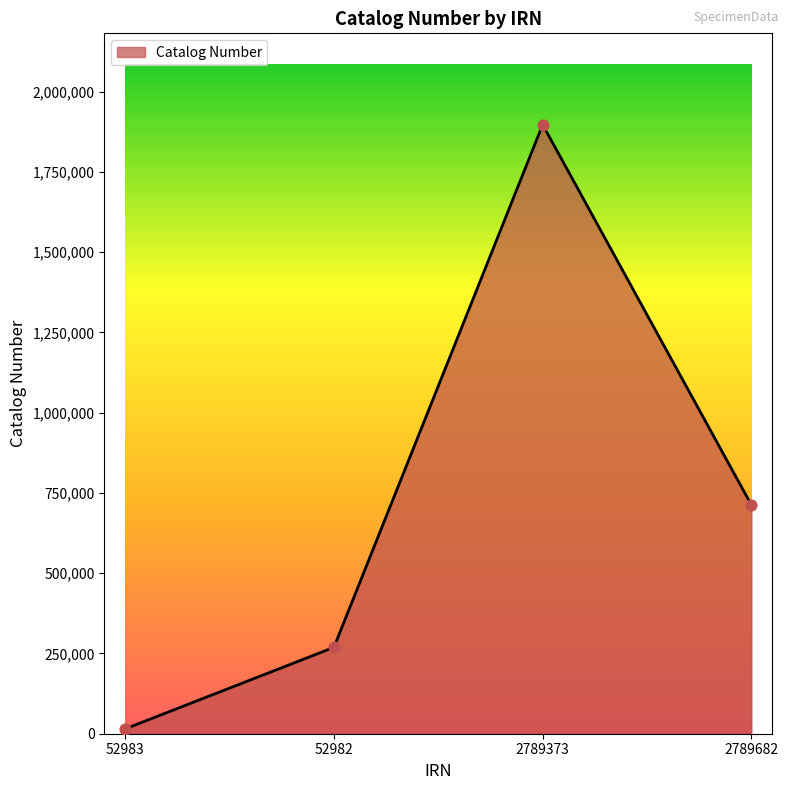

What is the ratio of the value at 52982 to the value at 52983?

17.8